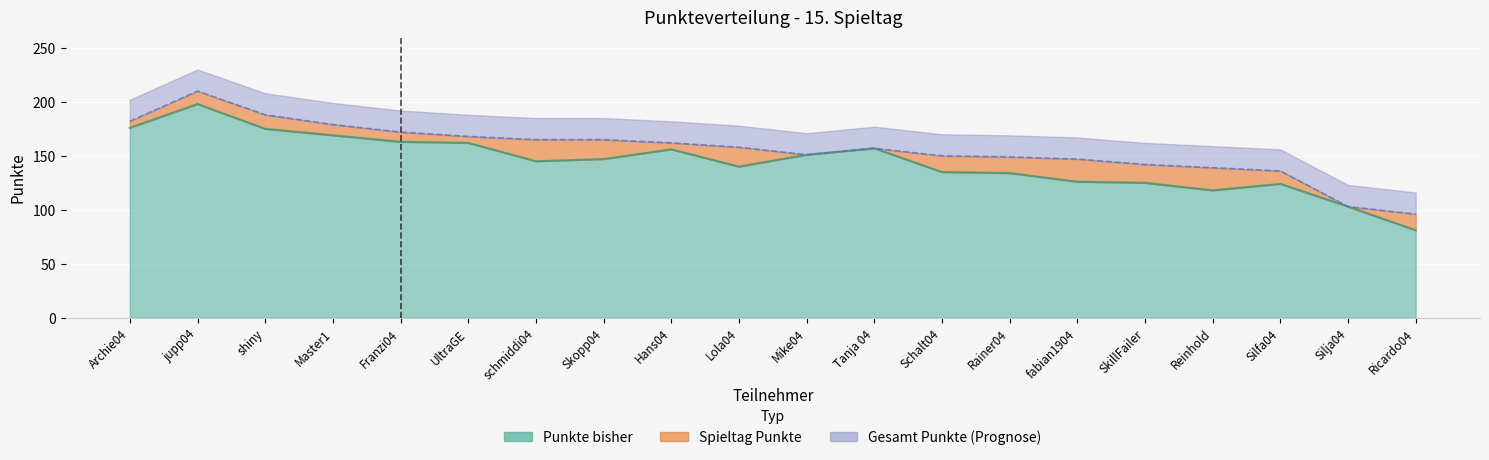

What is the value of the Gesamt Punkte point at the 9th from the left?

162